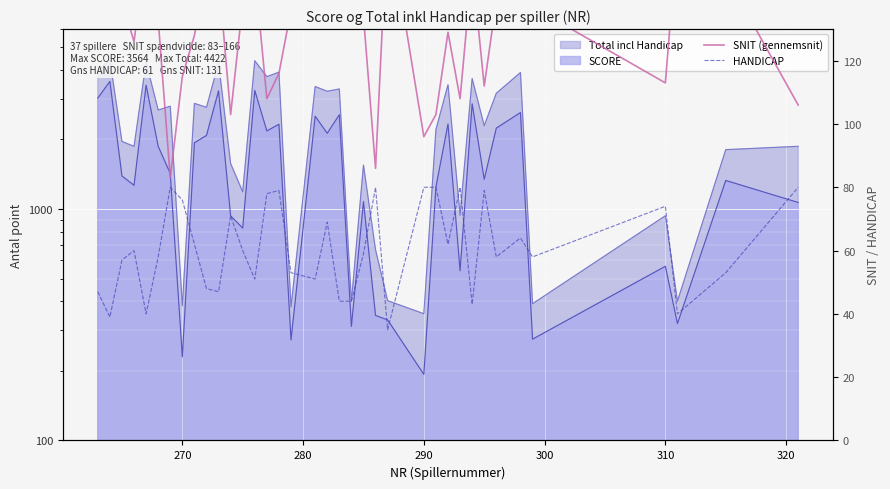

Which series has the widest spread of values?

SNIT (gennemsnit)